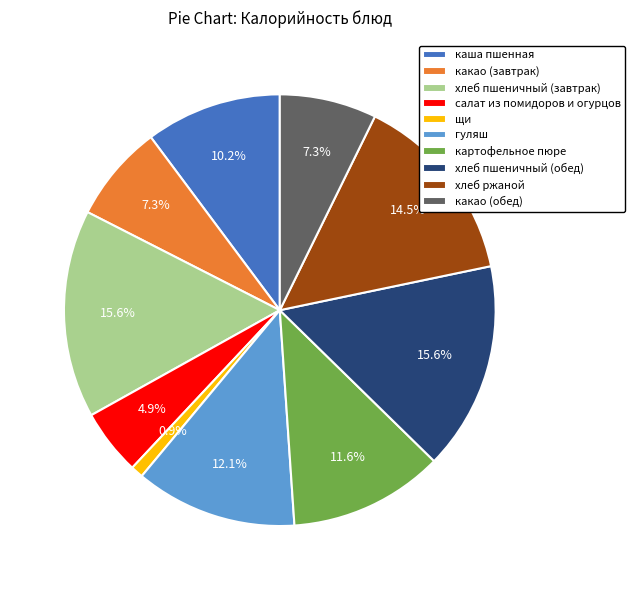

What is the total percentage of какао (завтрак) and хлеб пшеничный (завтрак)?

22.9%